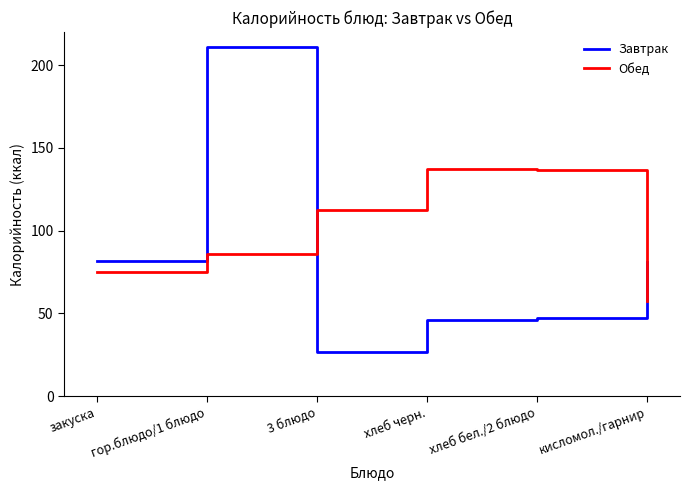

At which category does the chart reach its minimum across all series?

3 блюдо